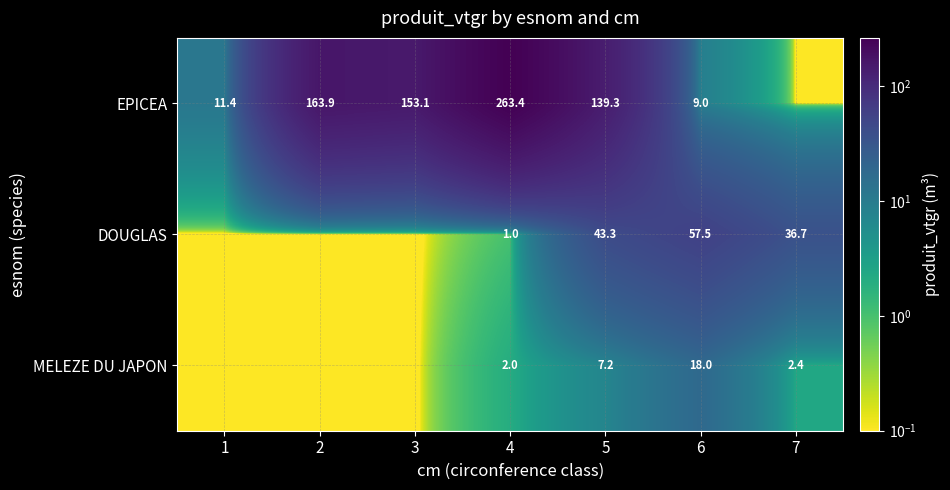

Rank the series at 6 from highest to lowest value.

DOUGLAS, MELEZE DU JAPON, EPICEA